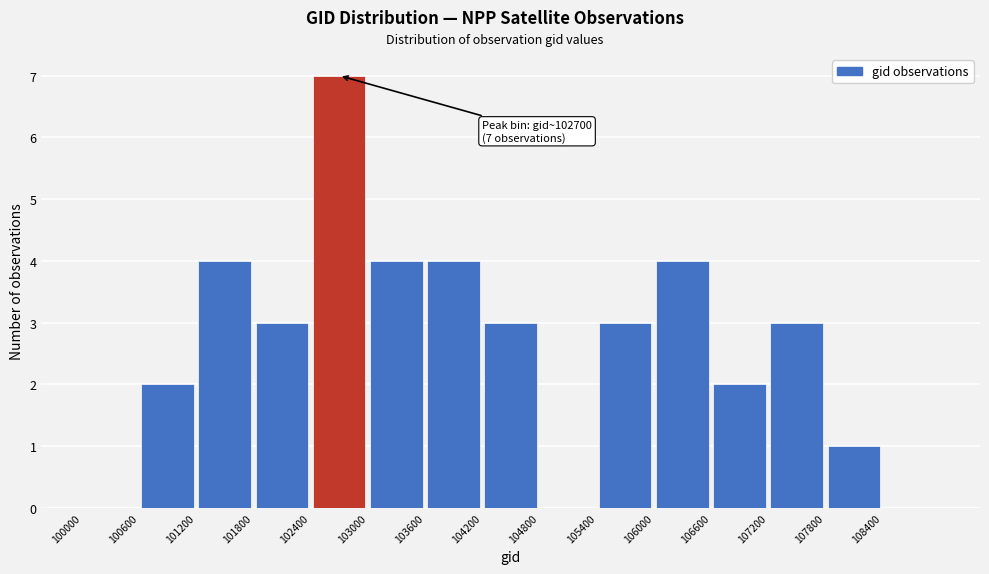

Over which range of the x-axis is the bar tallest?

102400 to 103000